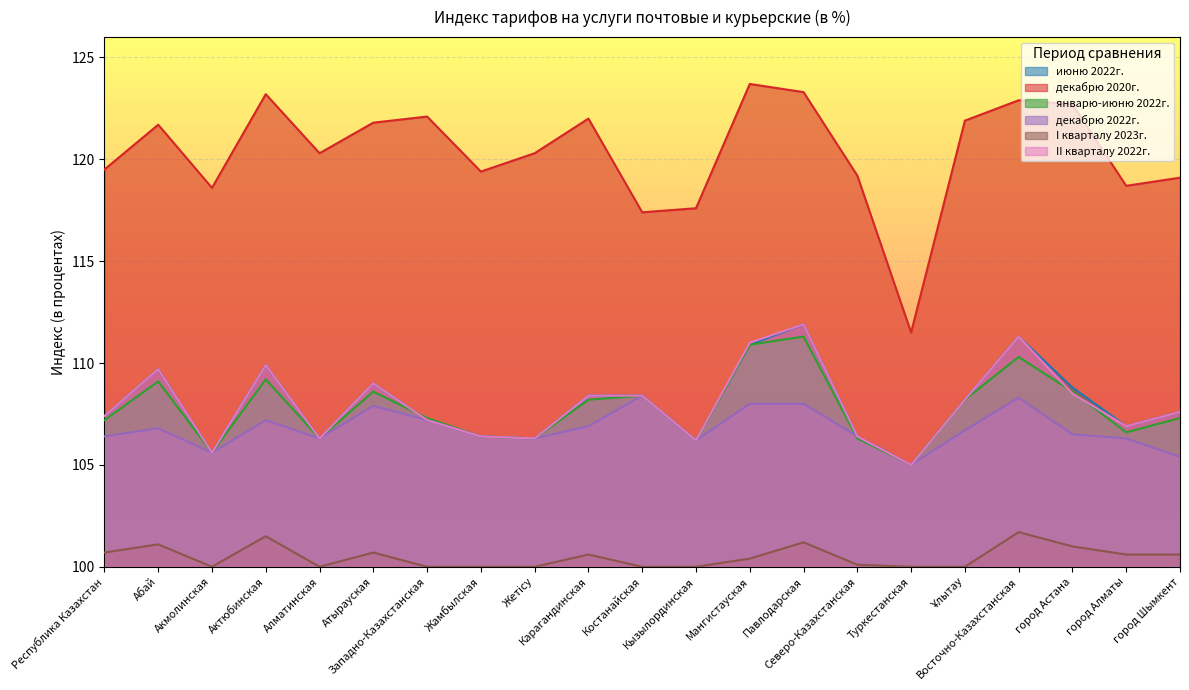

Reading left to right, transcribe all the data shown in this chart.

июню 2022г.: Республика Казахстан=107.4	Абай=109.7	Акмолинская=105.6	Актюбинская=109.9	Алматинская=106.3	Атырауская=109.0	Западно-Казахстанская=107.2	Жамбылская=106.4	Жетісу=106.3	Карагандинская=108.4	Костанайская=108.4	Кызылординская=106.2	Мангистауская=110.9	Павлодарская=111.9	Северо-Казахстанская=106.4	Туркестанская=105.0	Ұлытау=108.2	Восточно-Казахстанская=111.3	город Астана=108.8	город Алматы=106.9	город Шымкент=107.6
декабрю 2020г.: Республика Казахстан=119.5	Абай=121.7	Акмолинская=118.6	Актюбинская=123.2	Алматинская=120.3	Атырауская=121.8	Западно-Казахстанская=122.1	Жамбылская=119.4	Жетісу=120.3	Карагандинская=122.0	Костанайская=117.4	Кызылординская=117.6	Мангистауская=123.7	Павлодарская=123.3	Северо-Казахстанская=119.2	Туркестанская=111.5	Ұлытау=121.9	Восточно-Казахстанская=122.9	город Астана=122.7	город Алматы=118.7	город Шымкент=119.1
январю-июню 2022г.: Республика Казахстан=107.2	Абай=109.1	Акмолинская=105.6	Актюбинская=109.2	Алматинская=106.3	Атырауская=108.6	Западно-Казахстанская=107.3	Жамбылская=106.4	Жетісу=106.3	Карагандинская=108.2	Костанайская=108.4	Кызылординская=106.2	Мангистауская=110.9	Павлодарская=111.3	Северо-Казахстанская=106.3	Туркестанская=105.0	Ұлытау=108.2	Восточно-Казахстанская=110.3	город Астана=108.6	город Алматы=106.6	город Шымкент=107.3
декабрю 2022г.: Республика Казахстан=106.4	Абай=106.8	Акмолинская=105.6	Актюбинская=107.2	Алматинская=106.3	Атырауская=107.9	Западно-Казахстанская=107.2	Жамбылская=106.4	Жетісу=106.3	Карагандинская=106.9	Костанайская=108.4	Кызылординская=106.2	Мангистауская=108.0	Павлодарская=108.0	Северо-Казахстанская=106.4	Туркестанская=105.0	Ұлытау=106.7	Восточно-Казахстанская=108.3	город Астана=106.5	город Алматы=106.3	город Шымкент=105.4
I кварталу 2023г.: Республика Казахстан=100.7	Абай=101.1	Акмолинская=100.0	Актюбинская=101.5	Алматинская=100.0	Атырауская=100.7	Западно-Казахстанская=100.0	Жамбылская=100.0	Жетісу=100.0	Карагандинская=100.6	Костанайская=100.0	Кызылординская=100.0	Мангистауская=100.4	Павлодарская=101.2	Северо-Казахстанская=100.1	Туркестанская=100.0	Ұлытау=100.0	Восточно-Казахстанская=101.7	город Астана=101.0	город Алматы=100.6	город Шымкент=100.6
II кварталу 2022г.: Республика Казахстан=107.4	Абай=109.7	Акмолинская=105.6	Актюбинская=109.9	Алматинская=106.3	Атырауская=109.0	Западно-Казахстанская=107.2	Жамбылская=106.4	Жетісу=106.3	Карагандинская=108.4	Костанайская=108.4	Кызылординская=106.2	Мангистауская=111.0	Павлодарская=111.9	Северо-Казахстанская=106.4	Туркестанская=105.0	Ұлытау=108.2	Восточно-Казахстанская=111.3	город Астана=108.5	город Алматы=106.9	город Шымкент=107.6